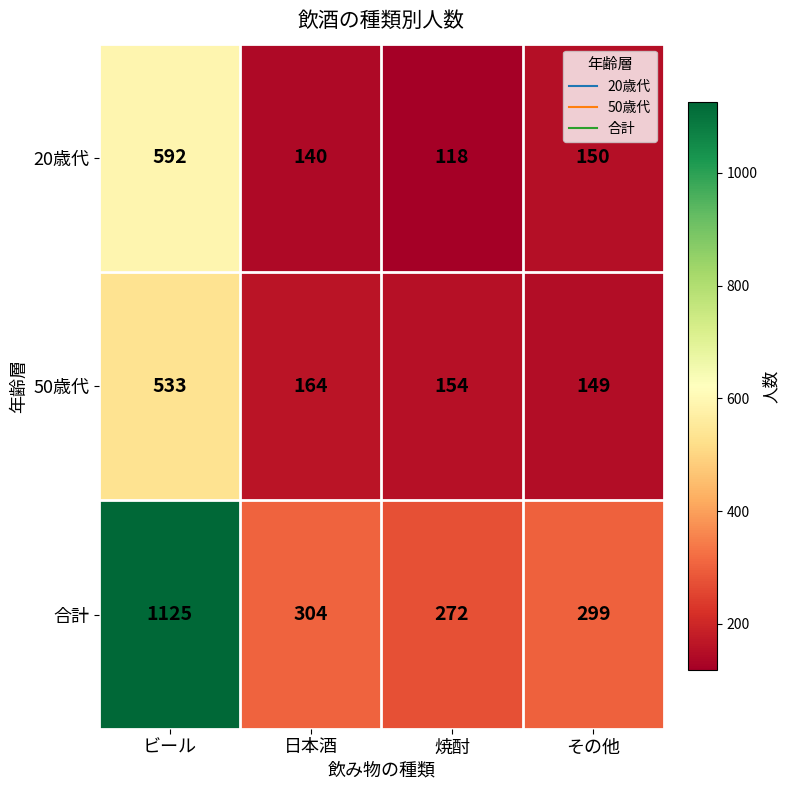

What is the difference between the highest and lowest values at 日本酒?

164